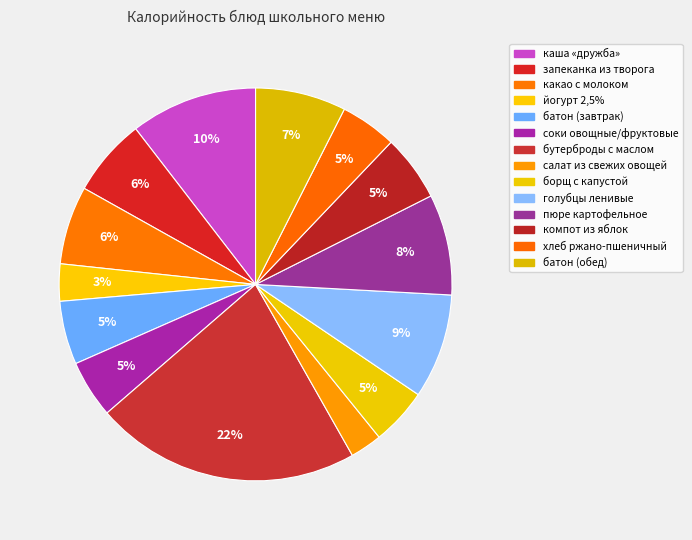

Count the number of slices in the pie.

14